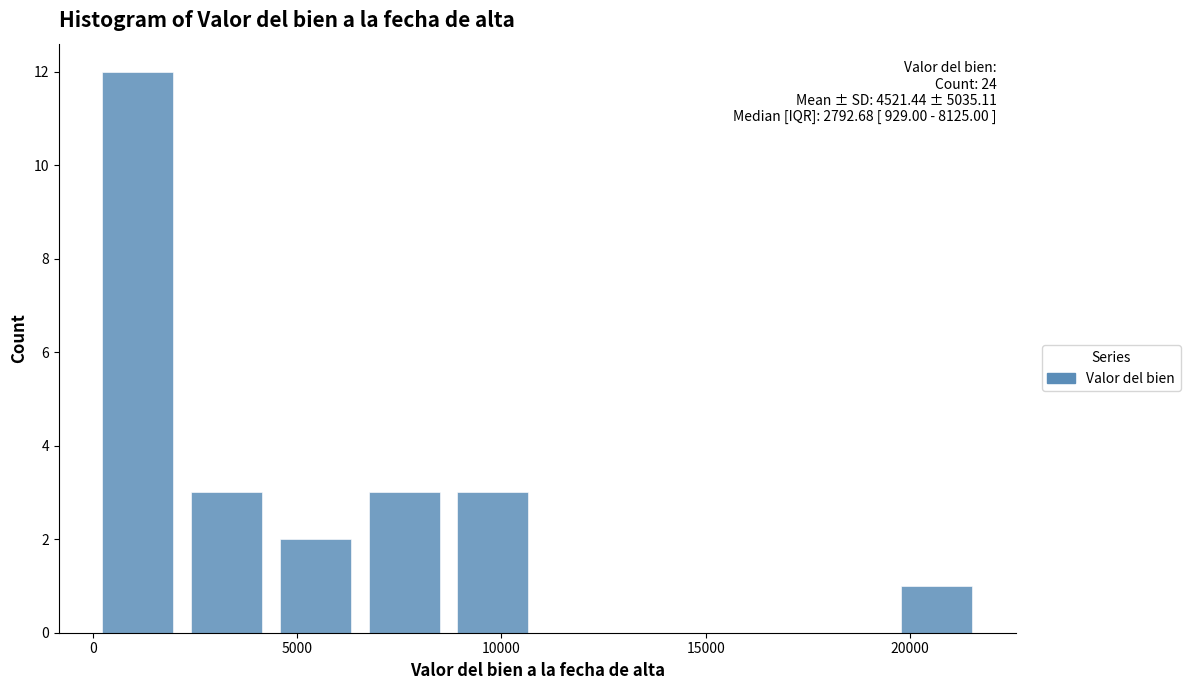

Over which range of the x-axis is the bar tallest?

0 to 2000